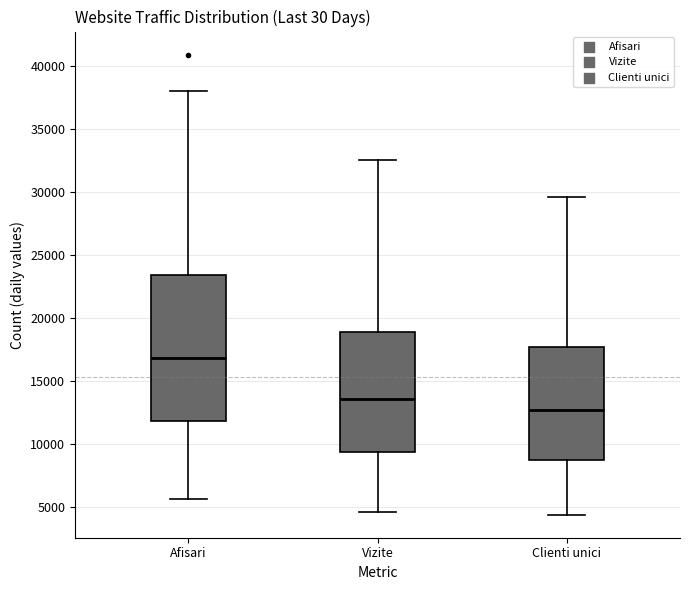

Reading left to right, read every box against the y-axis: the position of its median line, the range the box covers, and the ends of its whiskers. The values are not printed on the chart, so give them approximately, as read against the axis.

Afisari: median 17000, box 12000 to 23500, whiskers 5500 to 38000
Vizite: median 13500, box 9500 to 19000, whiskers 4500 to 32500
Clienti unici: median 12500, box 8500 to 17500, whiskers 4500 to 29500